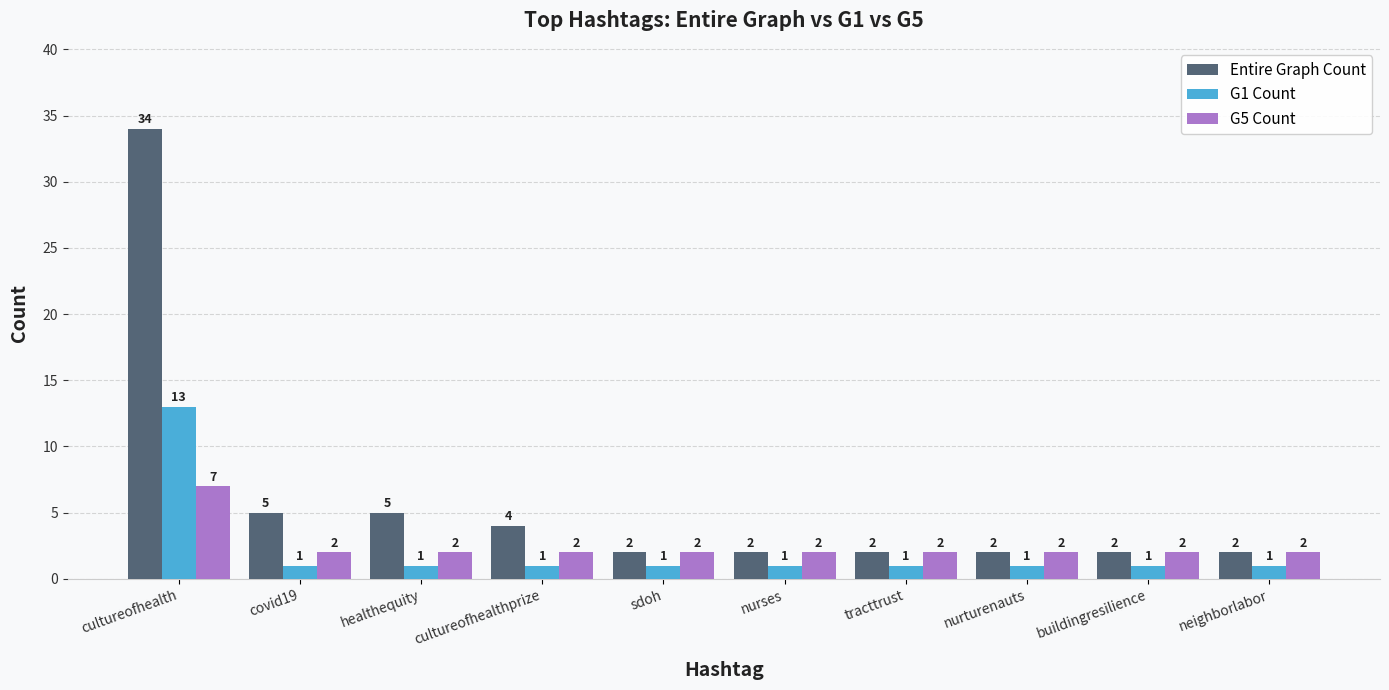

The value of G5 Count at healthequity is 2. True or false?

True